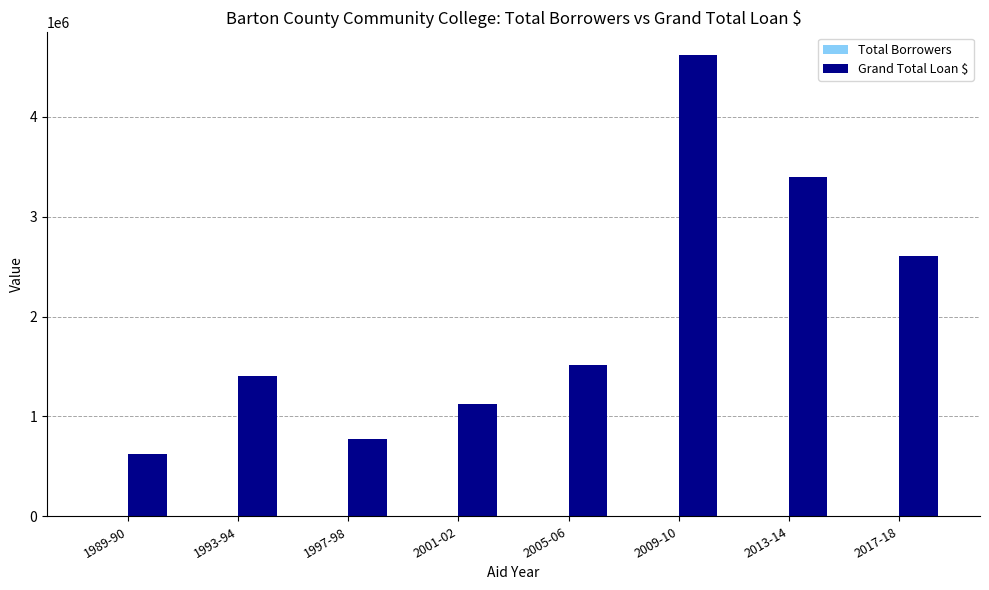

What is the sum of all Grand Total Loan $ values?

16057495